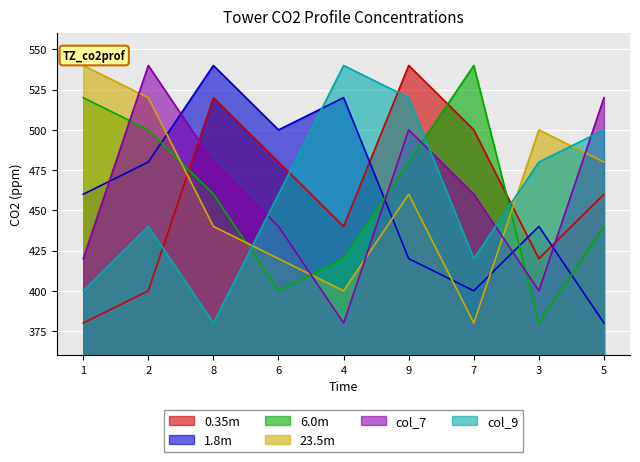

What position from the left is 2?

2